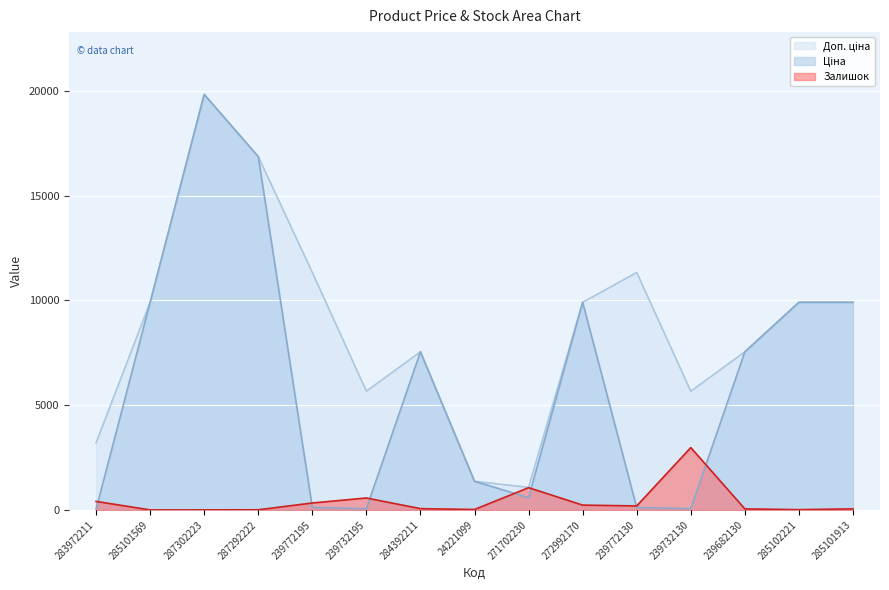

How many lines are shown in the chart?

3